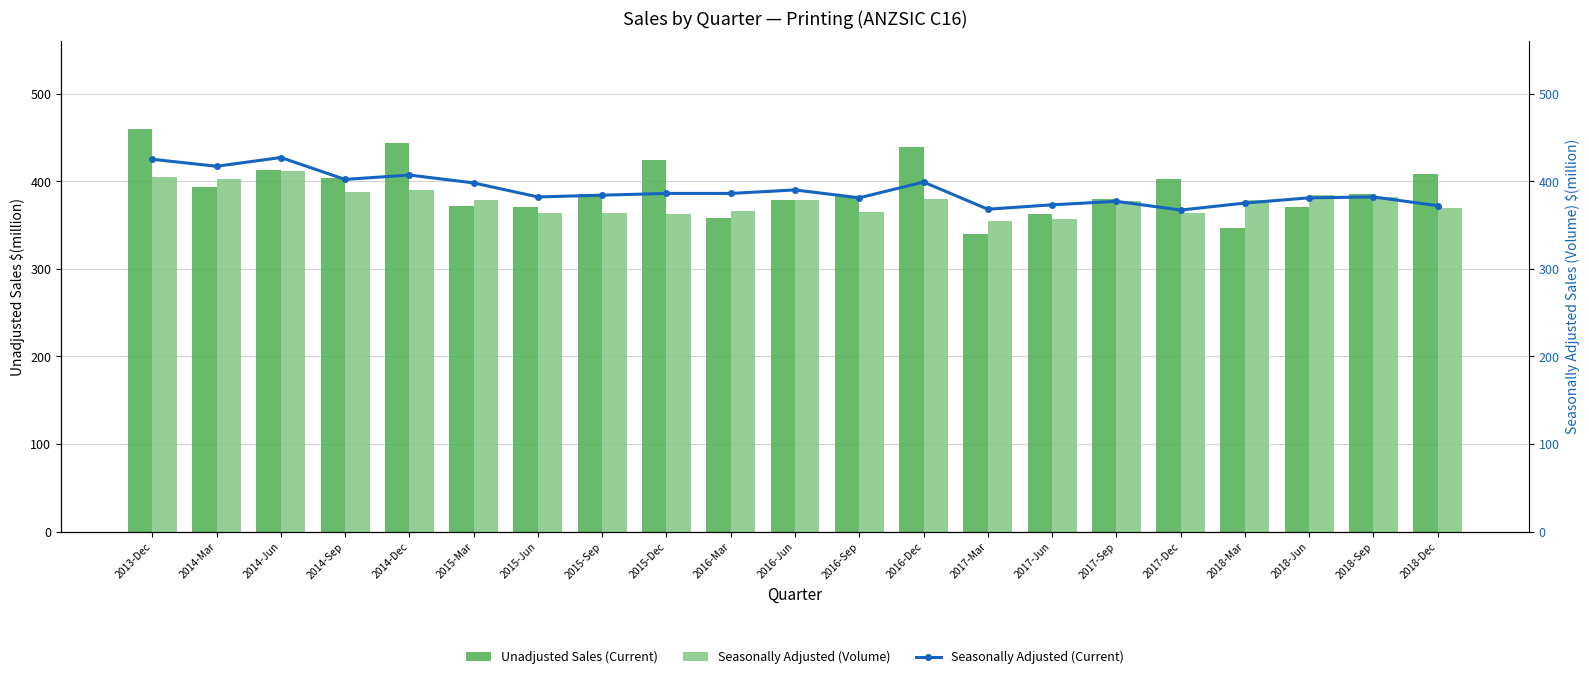

Is it true that Seasonally Adjusted (Current) equals 398 at 2015-Mar?

True